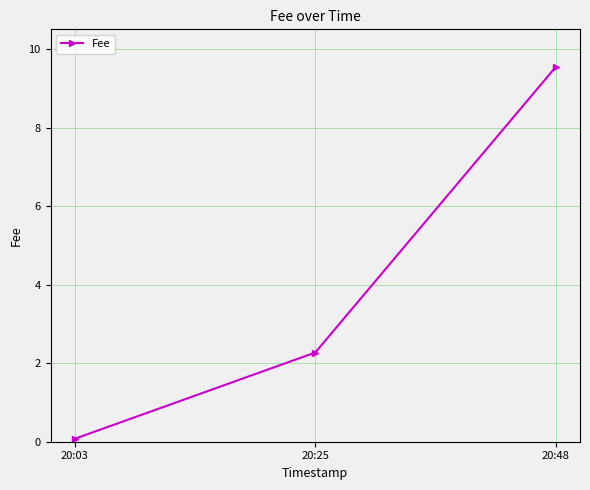

The chart shows a value of 6.5 at 20:48. True or false?

False